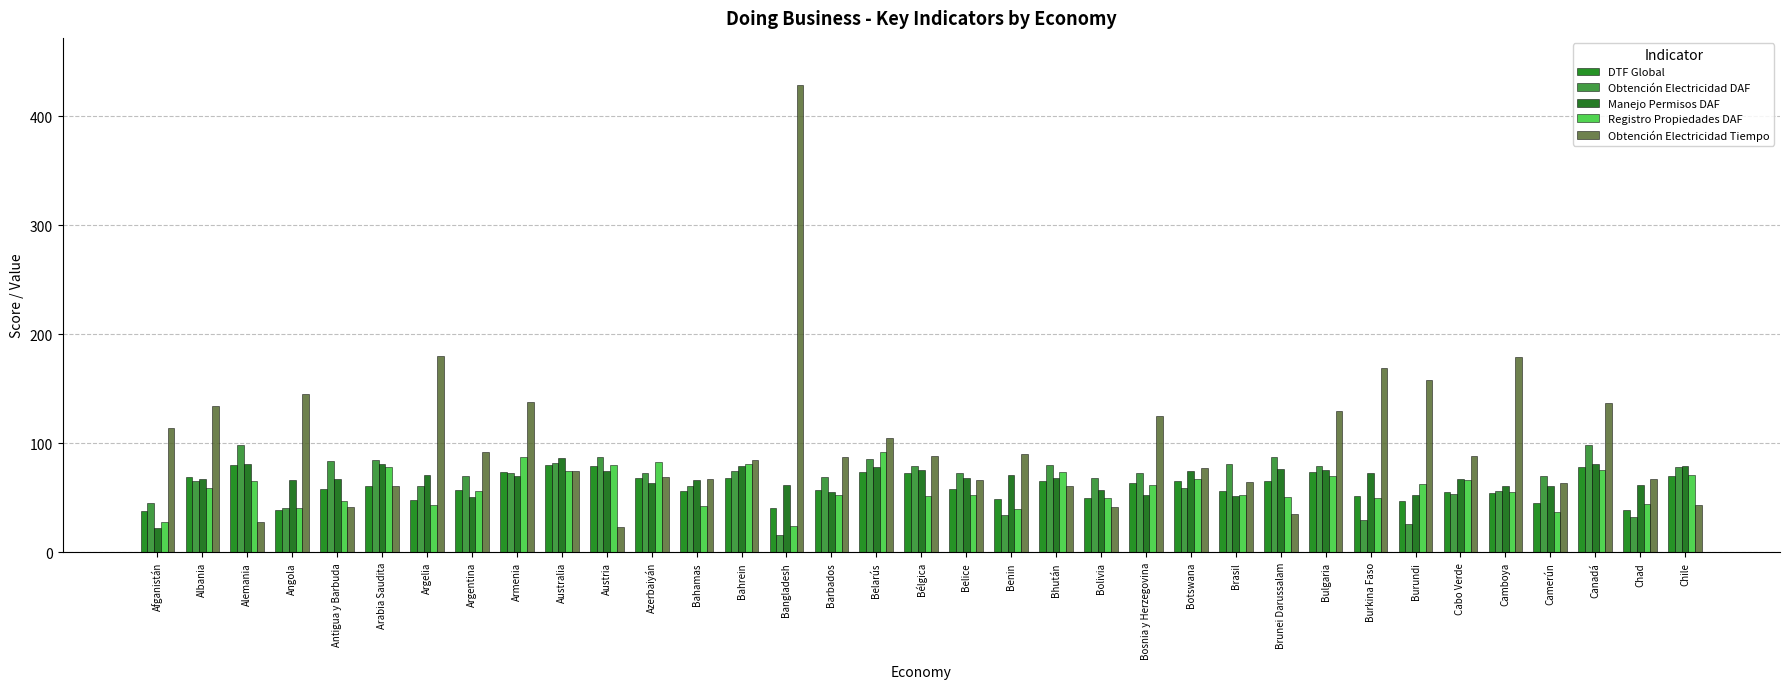

What is the label of the 31st bar from the right?

Antigua y Barbuda